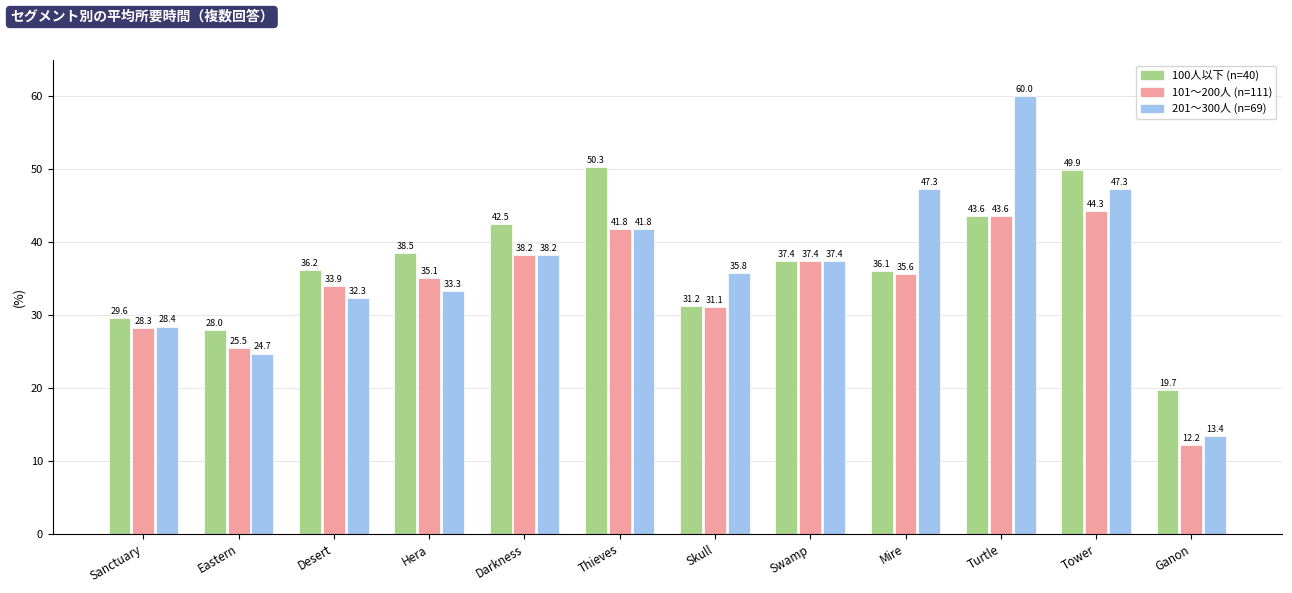

How many bars are there in each group?

3